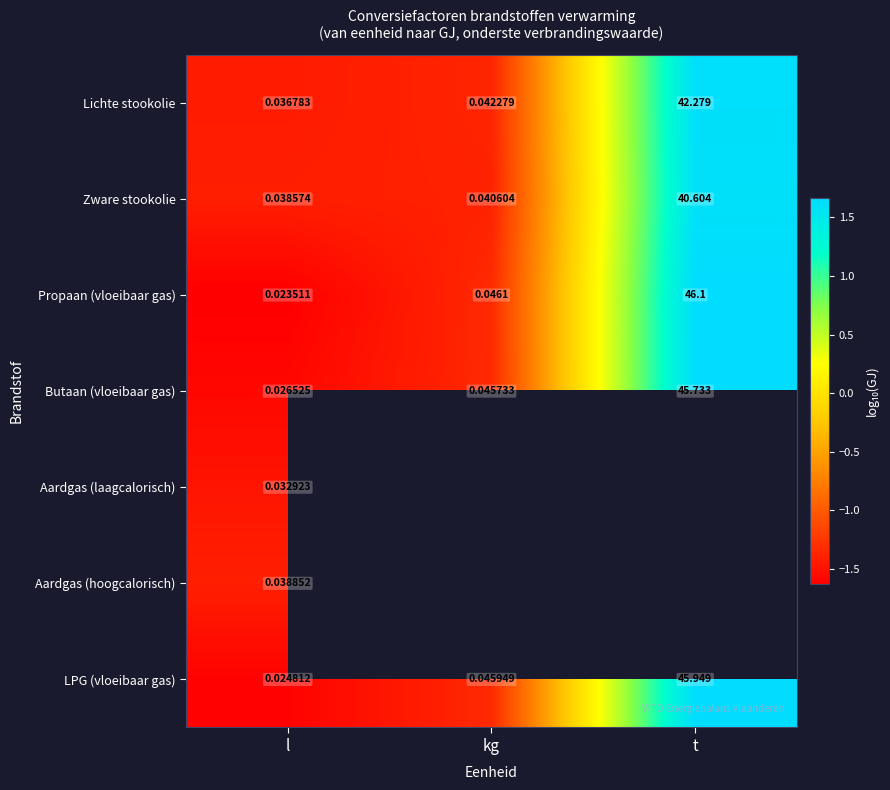

At l, list the series in order from largest to smallest.

Aardgas (hoogcalorisch), Zware stookolie, Lichte stookolie, Aardgas (laagcalorisch), Butaan (vloeibaar gas), LPG (vloeibaar gas), Propaan (vloeibaar gas)